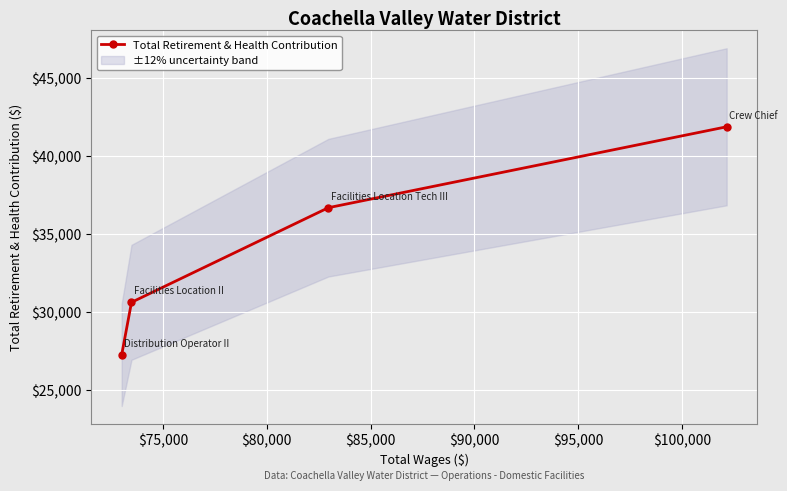

What is the value of the Total Retirement & Health Contribution point at the 3rd from the left?

36695